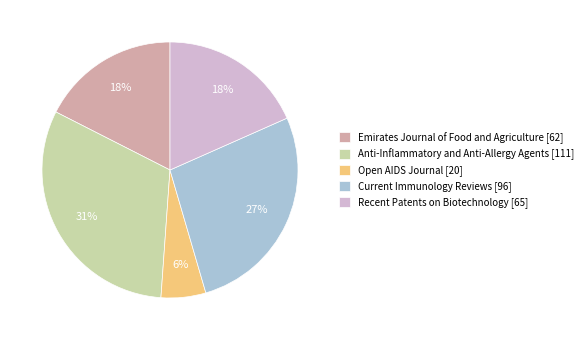

To the nearest percent, what portion does Recent Patents on Biotechnology represent?

18%